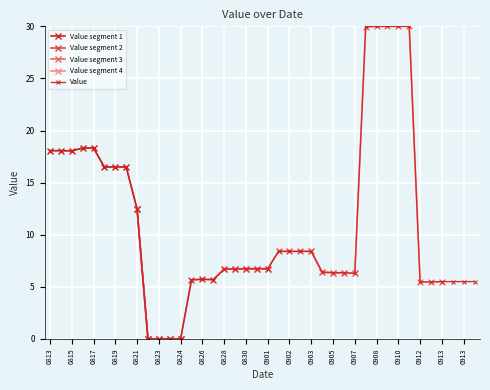

Is it true that the value at 20120831 is 2.0?

False